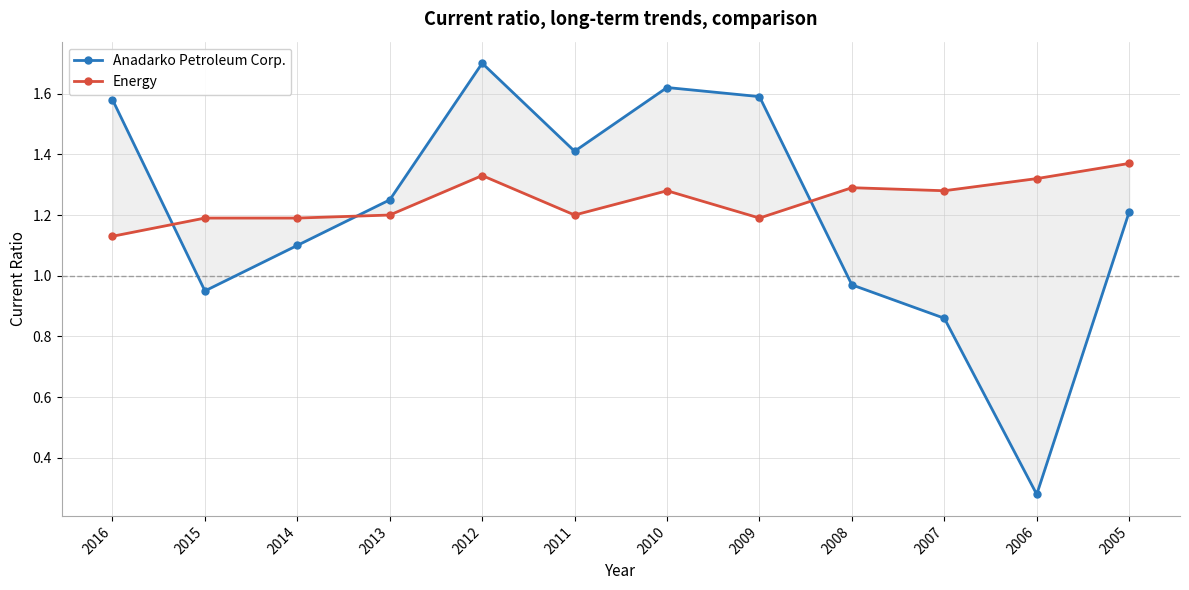

Which has a higher value, 2005 or 2016?

2016